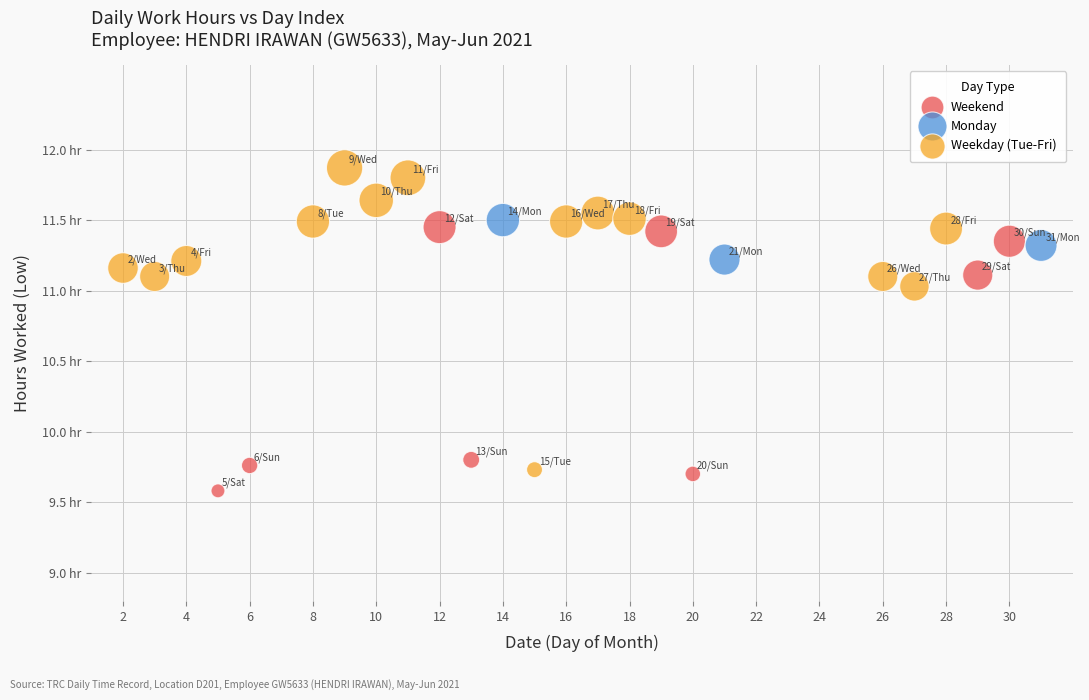

What are all the series names shown in the legend?

Weekend, Monday, Weekday (Tue-Fri)